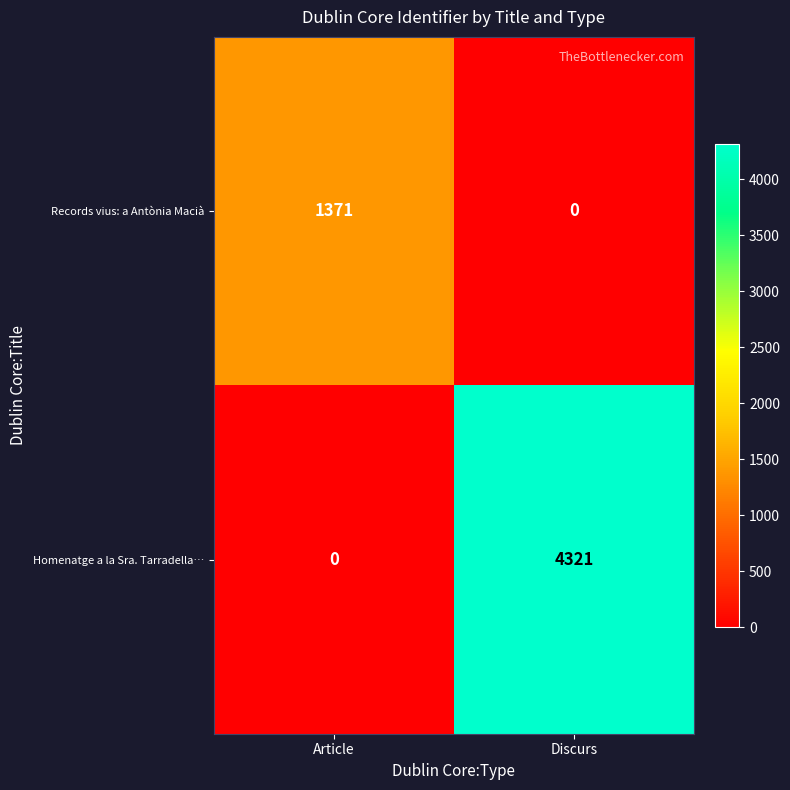

What is the sum of the Homenatge a la Sra. Tarradella… values at Article and Discurs?

4321